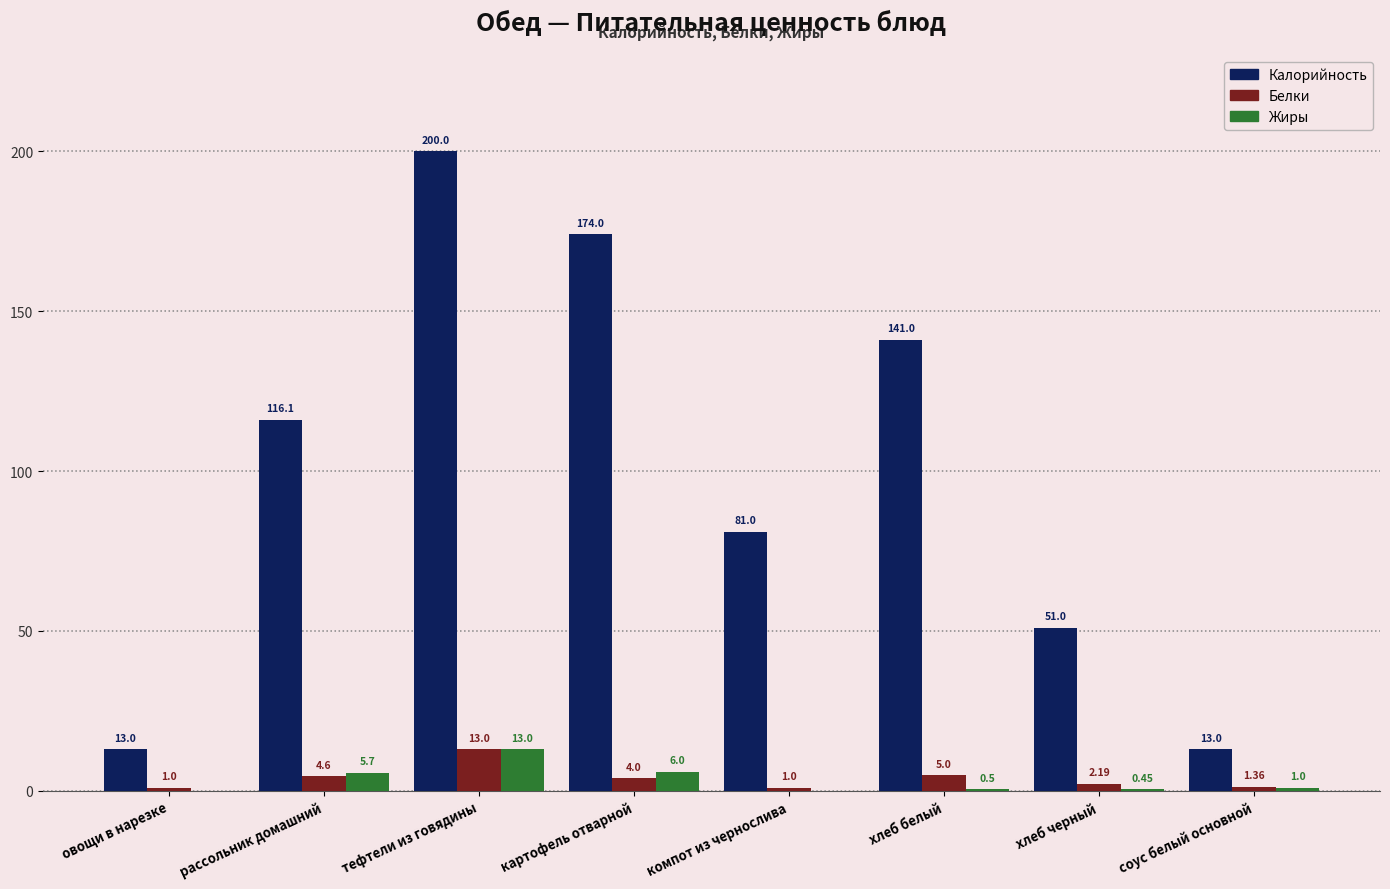

The Жиры series shows 13.0 at тефтели из говядины. True or false?

True